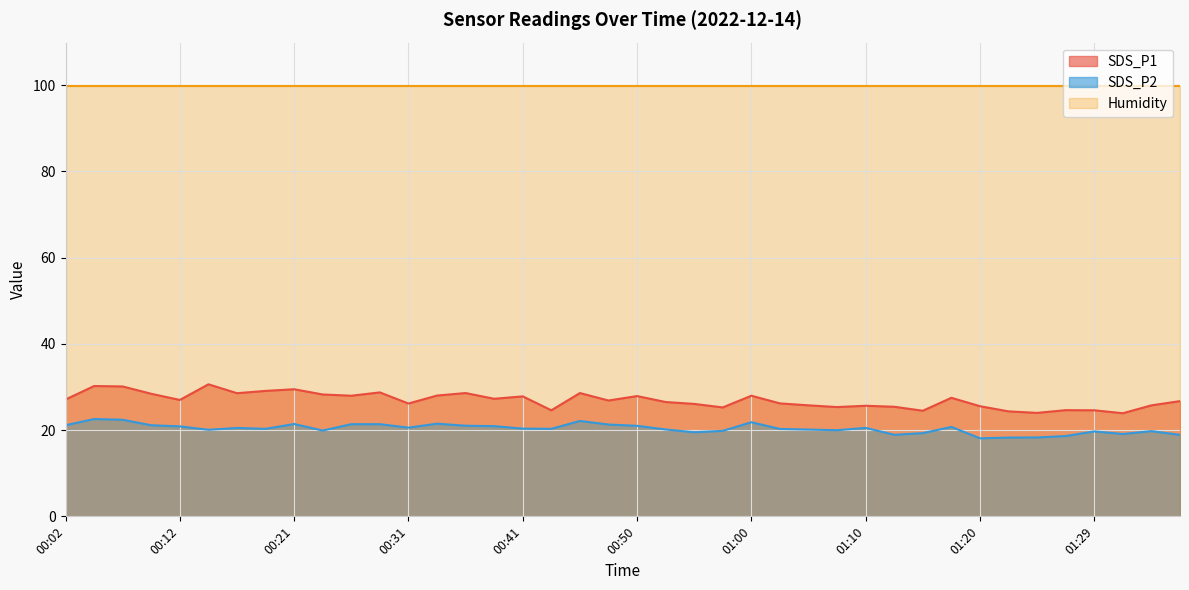

Rank the series by their maximum value, from lowest to highest.

SDS_P2, SDS_P1, Humidity